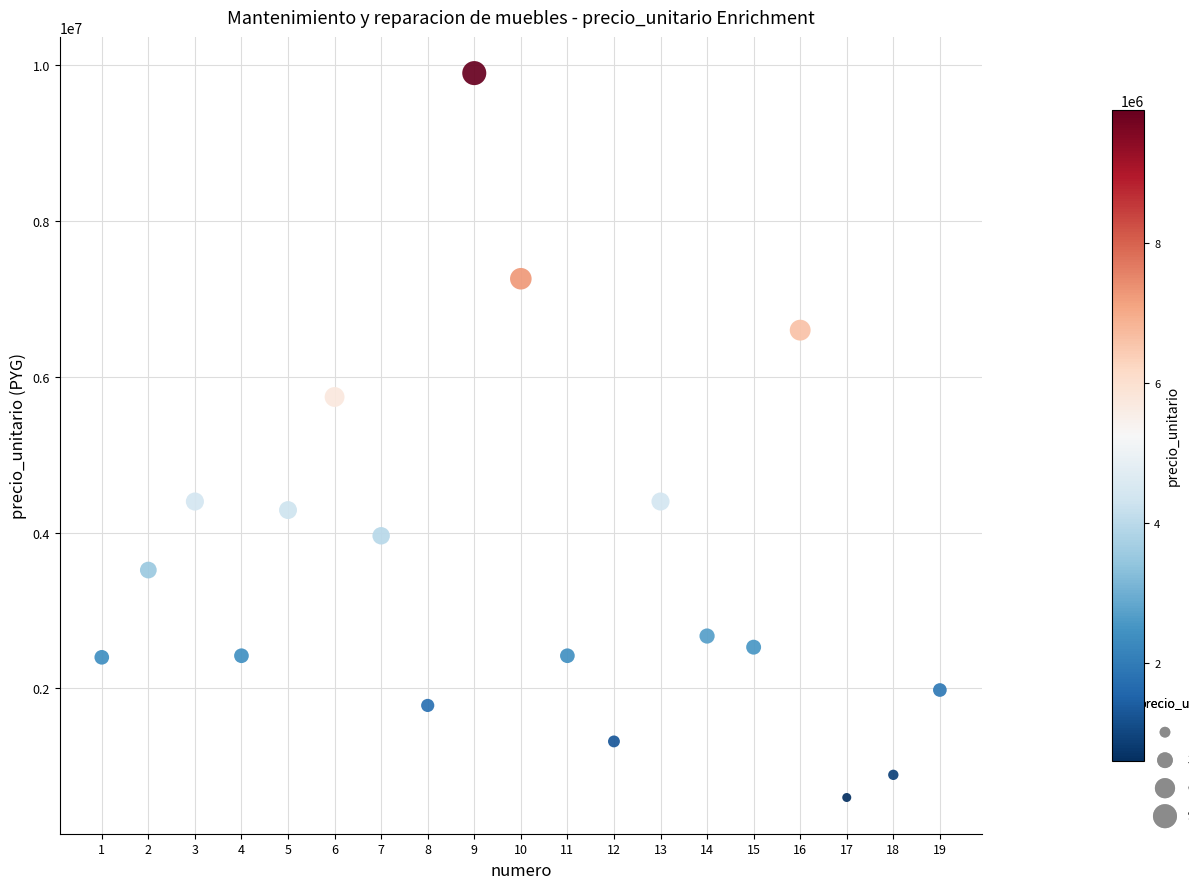

What Y value in the scatter plot is closest to 5250000?

5742000